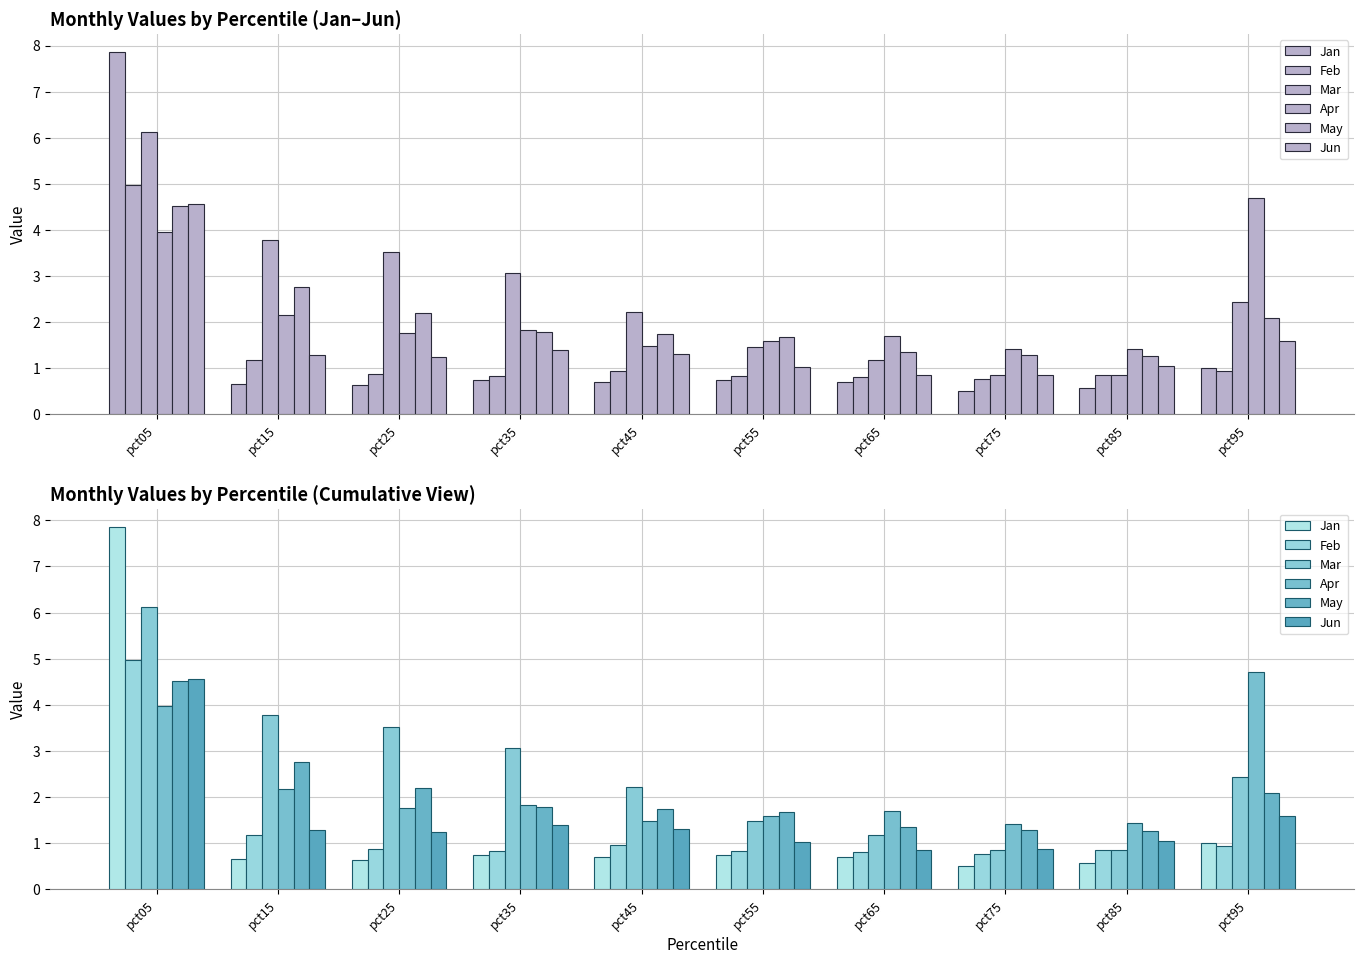

How many groups of bars are there?

10